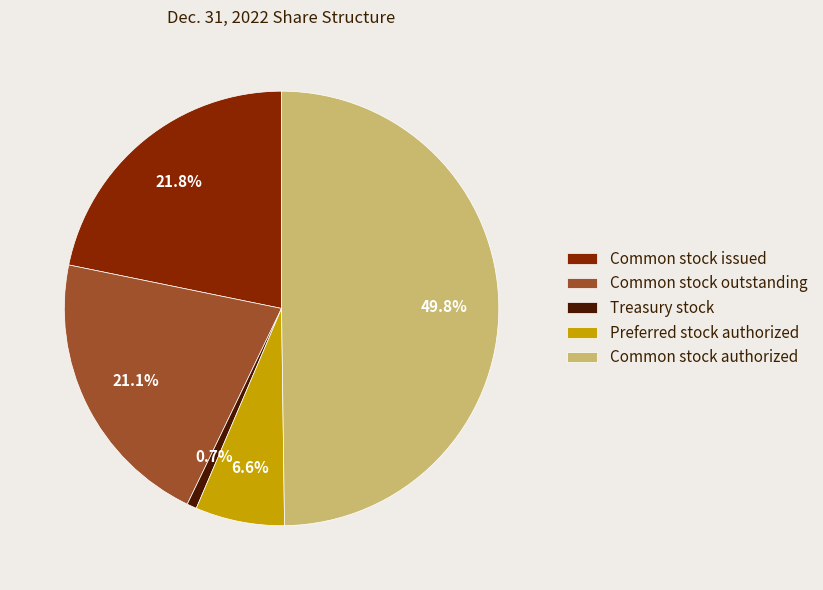

Does Treasury stock represent more than half of the total?

No